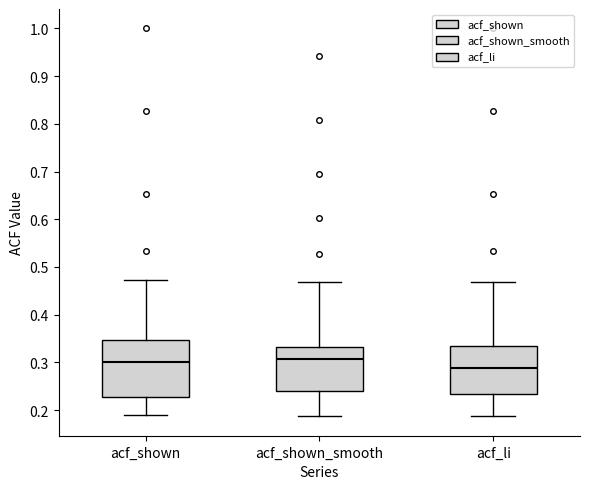

Reading left to right, transcribe this box plot: for each box, give where its median line is, the range the box spans, and where its two whiskers end, as read against the y-axis. The values are not printed on the chart, so give them approximately, as read against the axis.

acf_shown: median 0.30, box 0.23 to 0.35, whiskers 0.19 to 0.47
acf_shown_smooth: median 0.31, box 0.24 to 0.33, whiskers 0.19 to 0.47
acf_li: median 0.29, box 0.23 to 0.33, whiskers 0.19 to 0.47